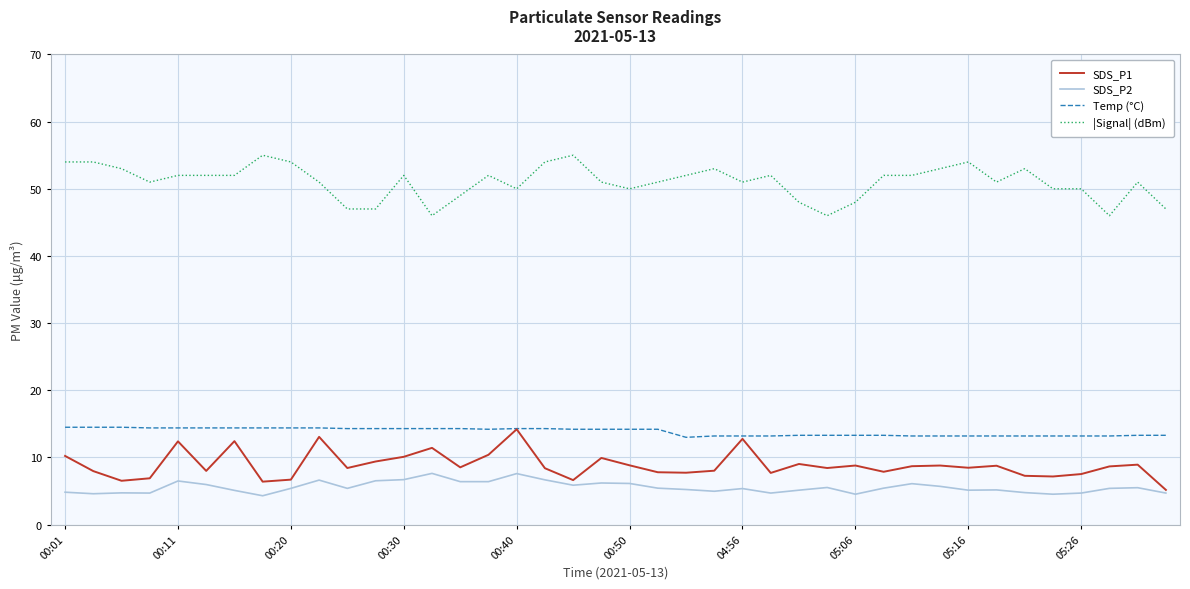

What is the minimum value shown in the chart?

4.3